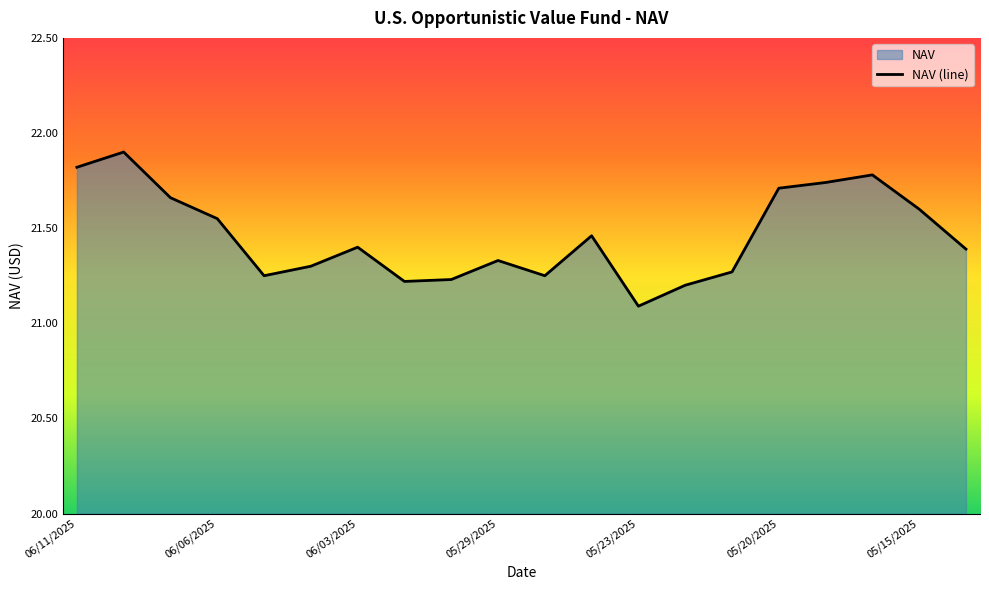

Reading right to left, extract all data points from this chart.

21.4	21.6	21.8	21.7	21.7	21.3	21.2	21.1	21.5	21.2	21.3	21.2	21.2	21.4	21.3	21.2	21.6	21.7	21.9	21.8